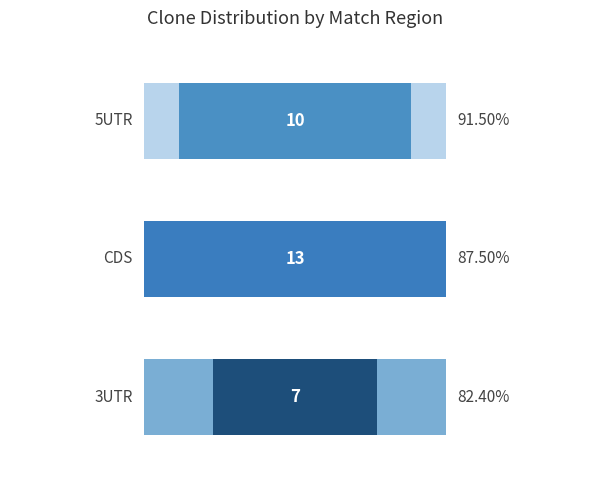

How many bars are there in each group?

2